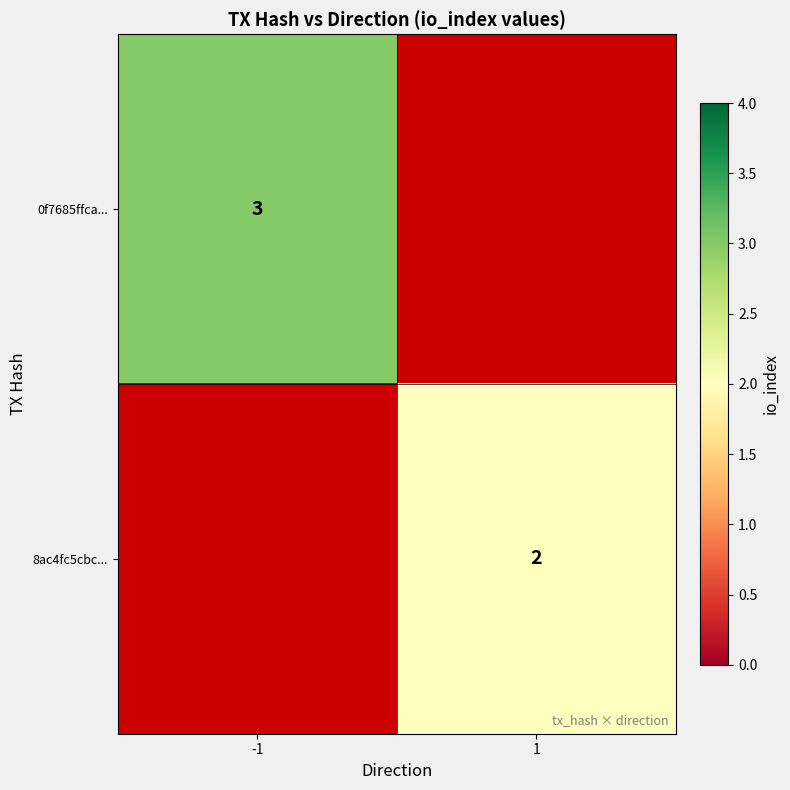

At which category does the chart reach its minimum across all series?

1